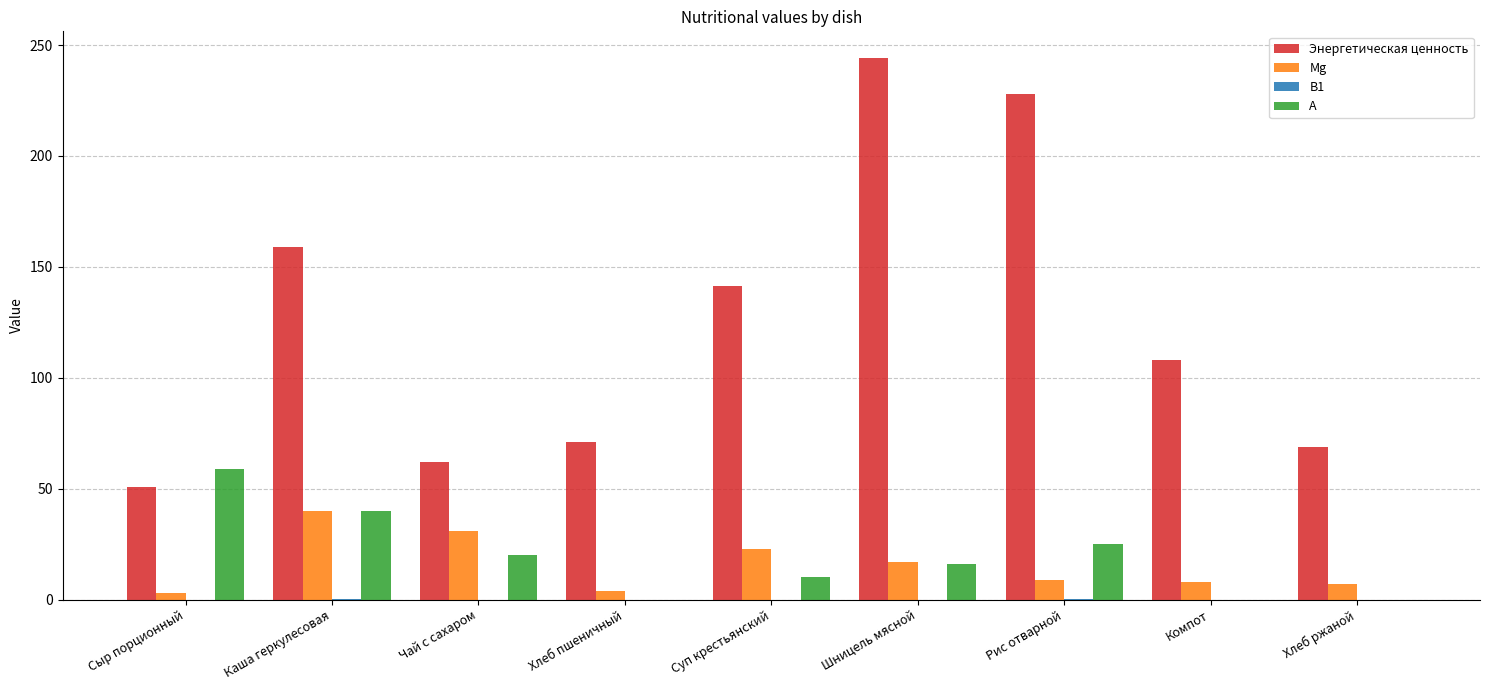

At which label is Энергетическая ценность closest to 147?

Суп крестьянский